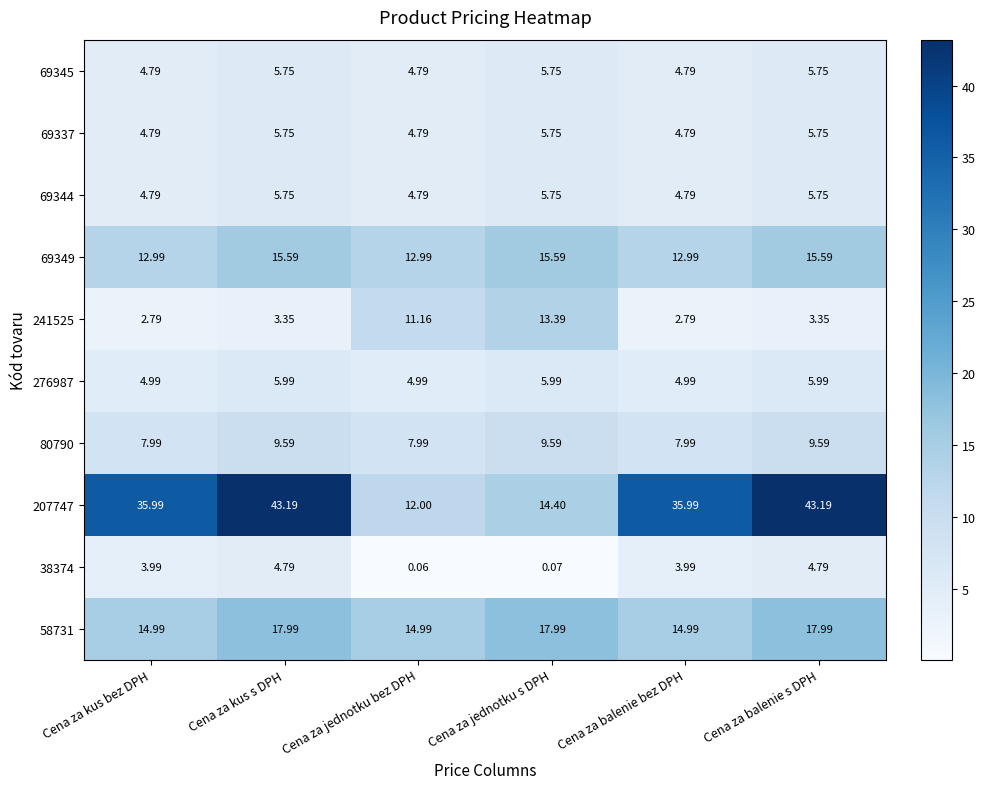

At which label does 69349 first exceed 15?

Cena za kus s DPH